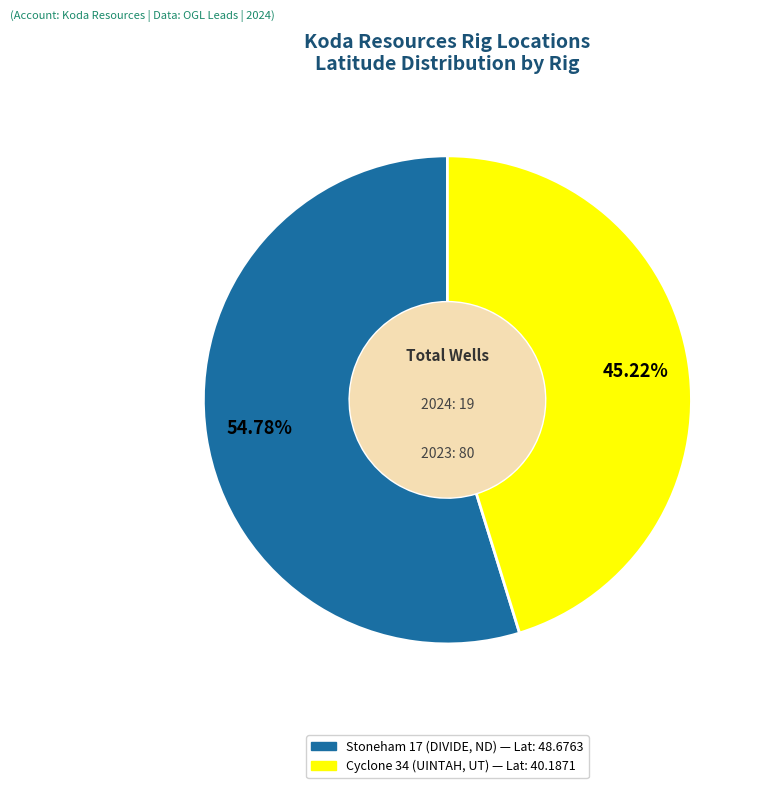

To the nearest percent, what is the combined percentage of Stoneham 17 and Cyclone 34?

100%